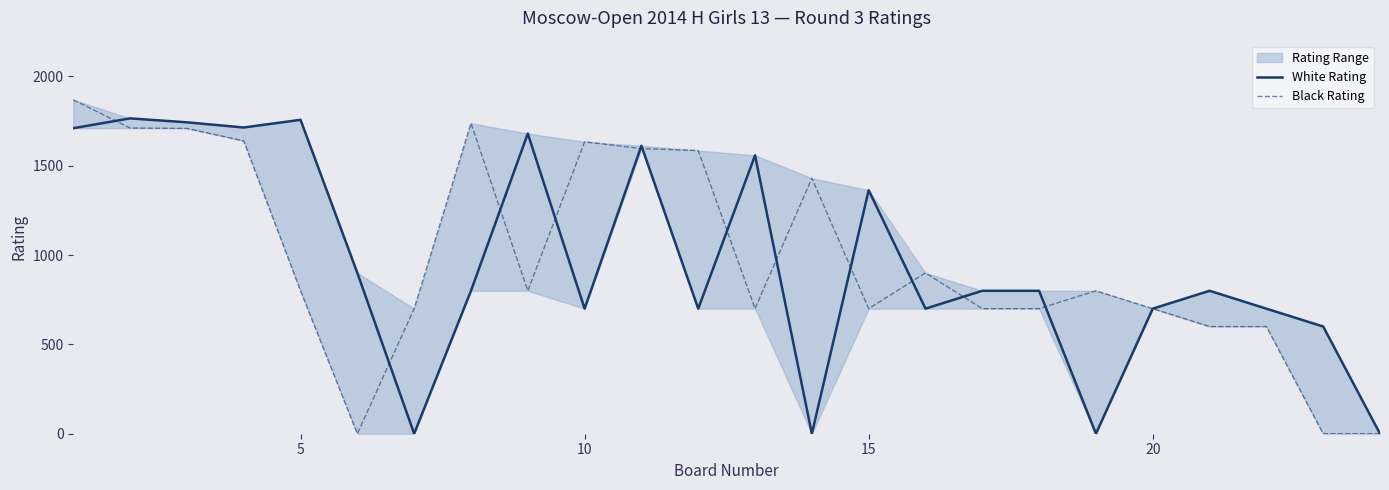

How many interior local valleys does the Black Rating series have?

4